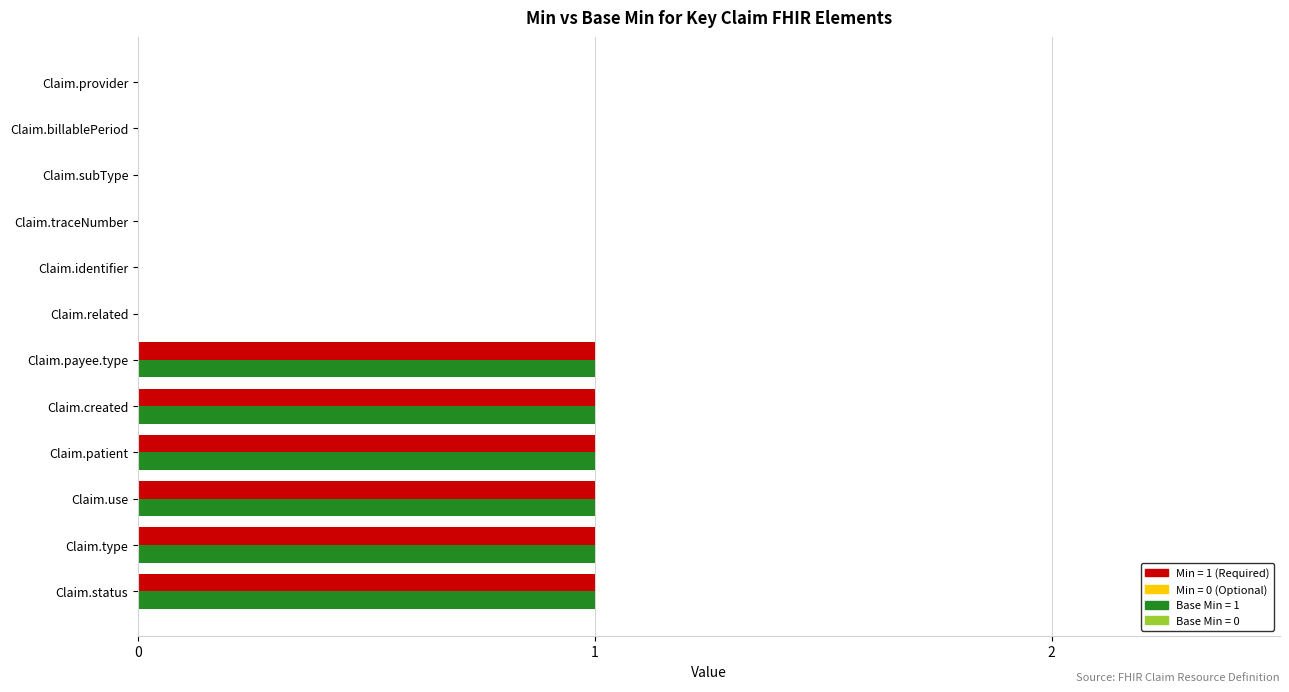

Count the number of data series in this chart.

2